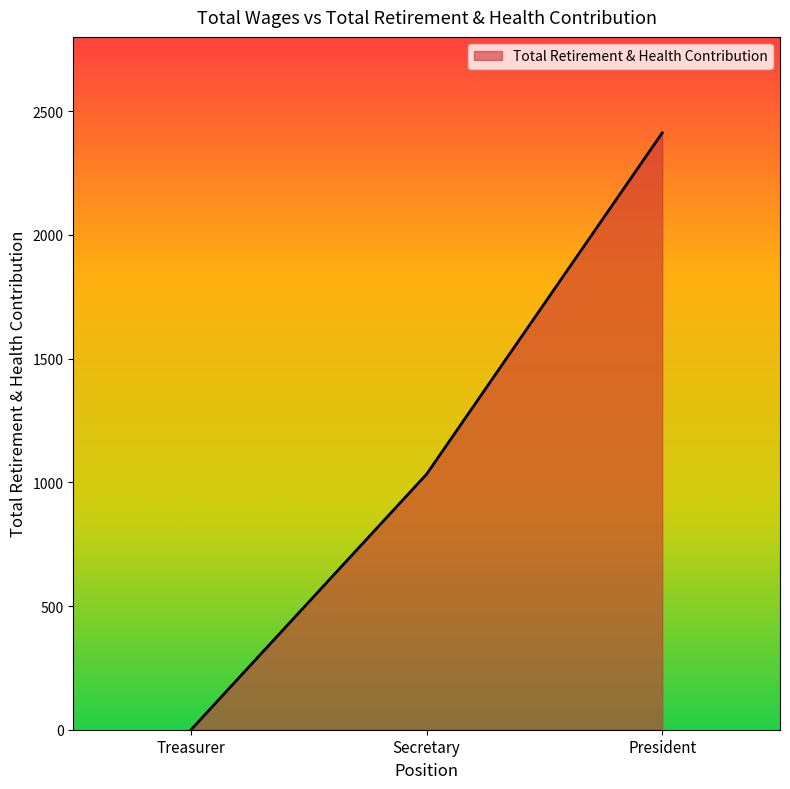

Which label corresponds to the smallest value in the chart?

Treasurer